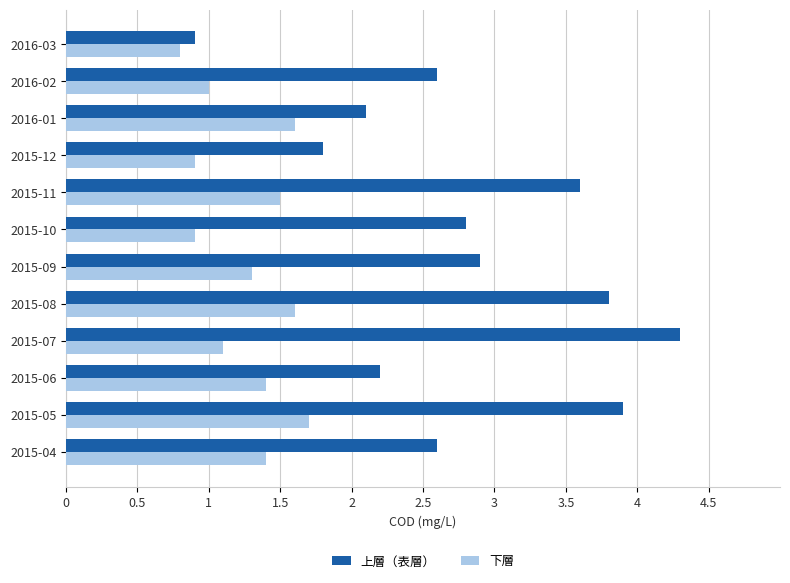

What are all the series names shown in the legend?

上層（表層）, 下層